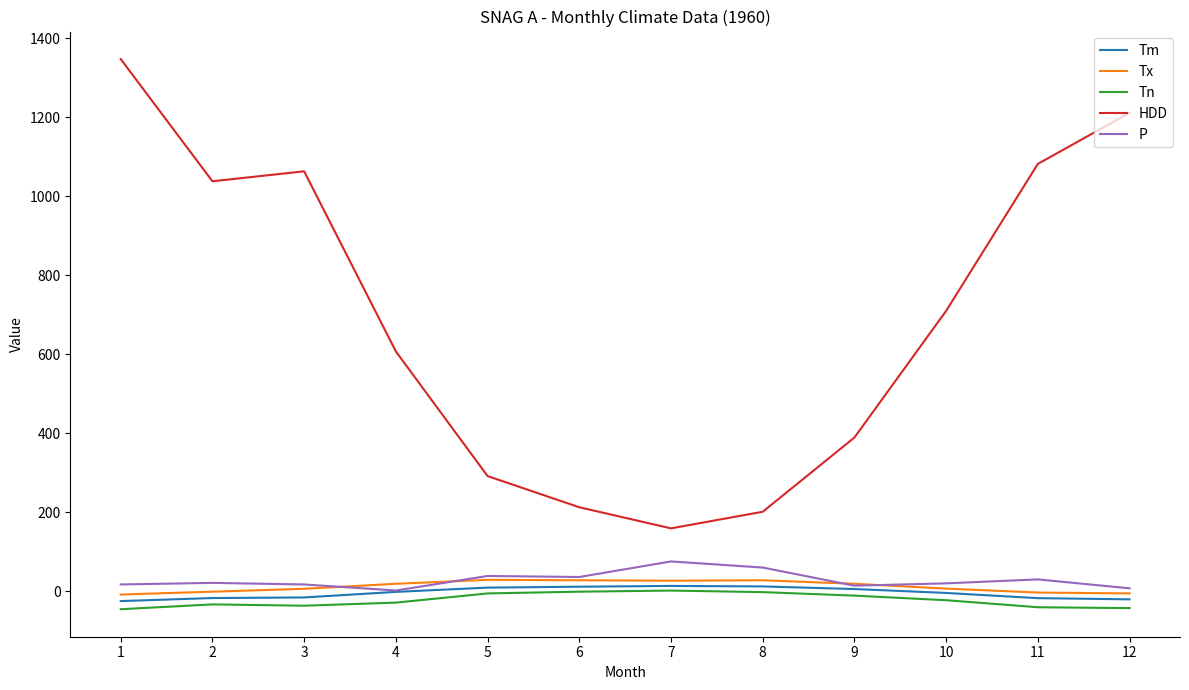

How many series are shown in this chart?

5